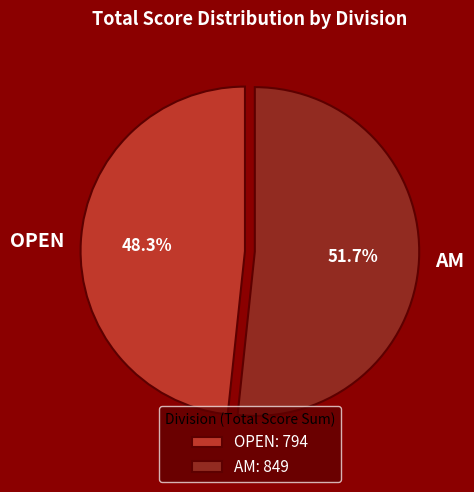

How much of the chart is everything except OPEN?

51.7%